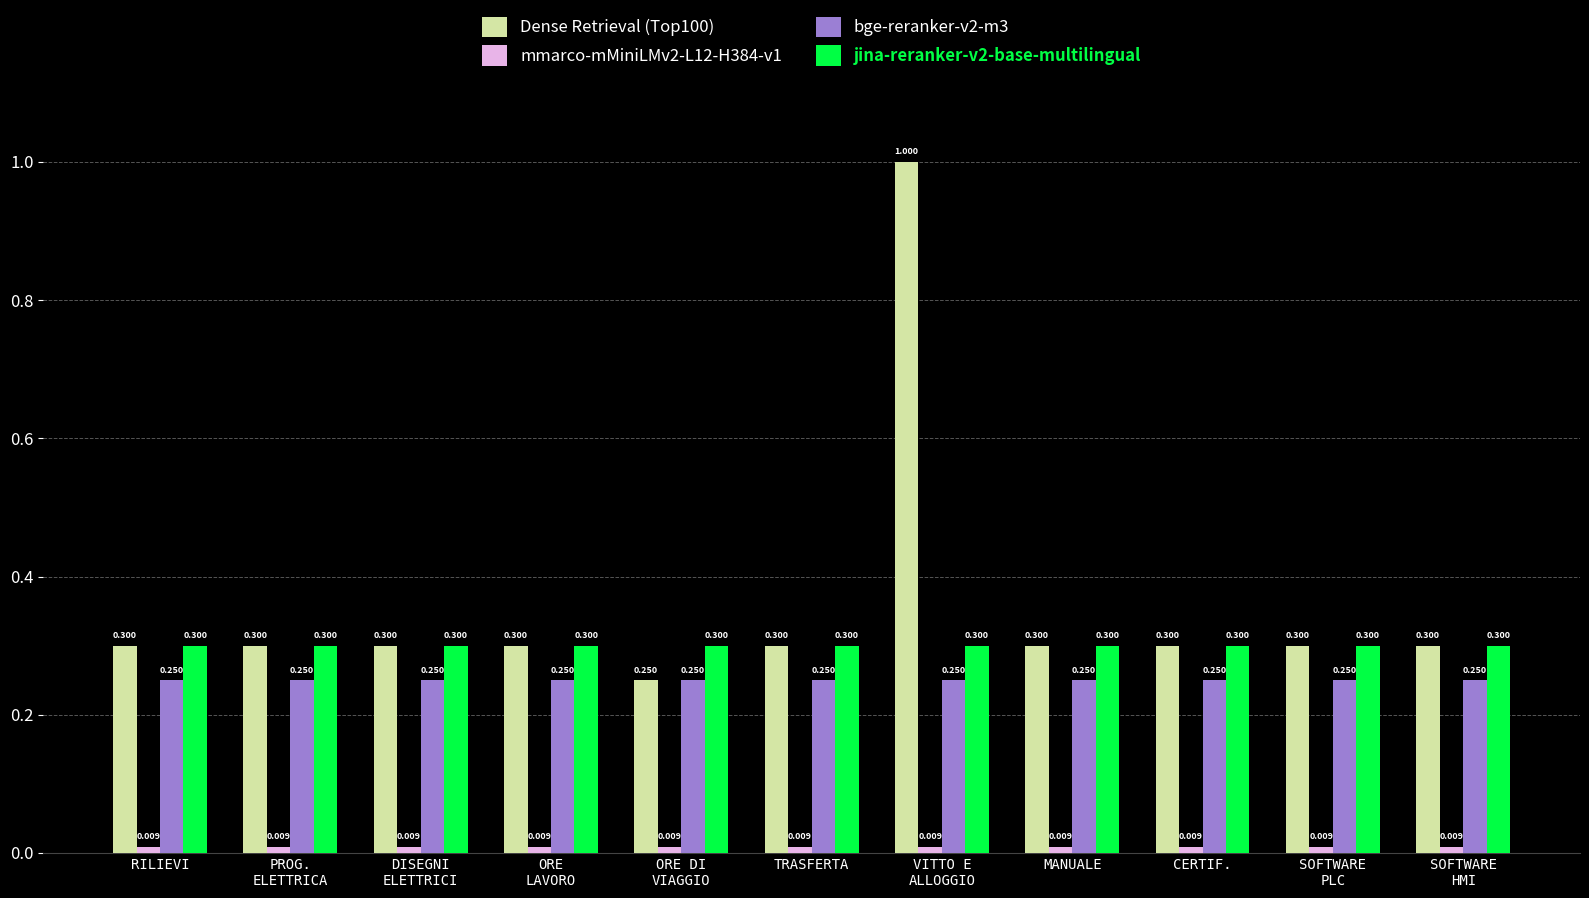

At which category is the sum across all series the highest?

VITTO E
ALLOGGIO